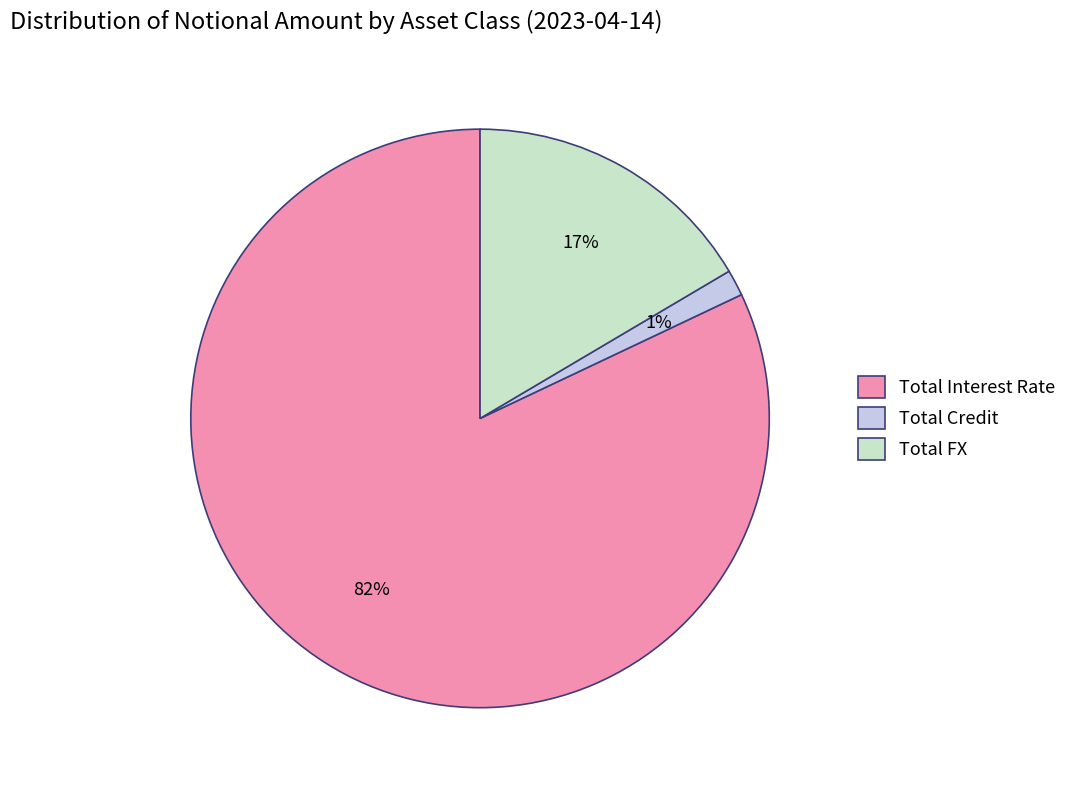

Count the number of slices in the pie.

3